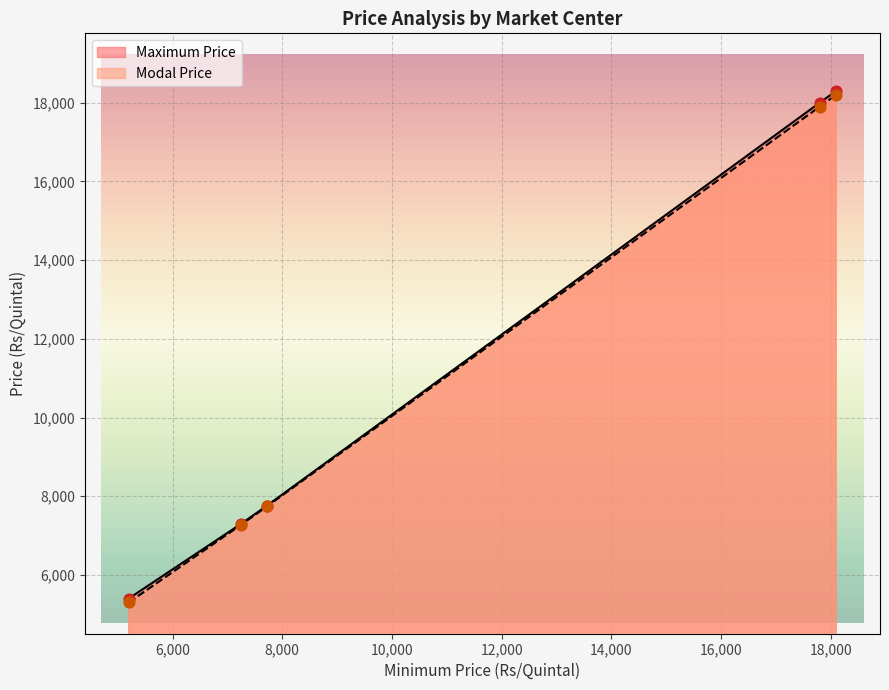

Which series reaches the minimum Y coordinate?

Modal Price